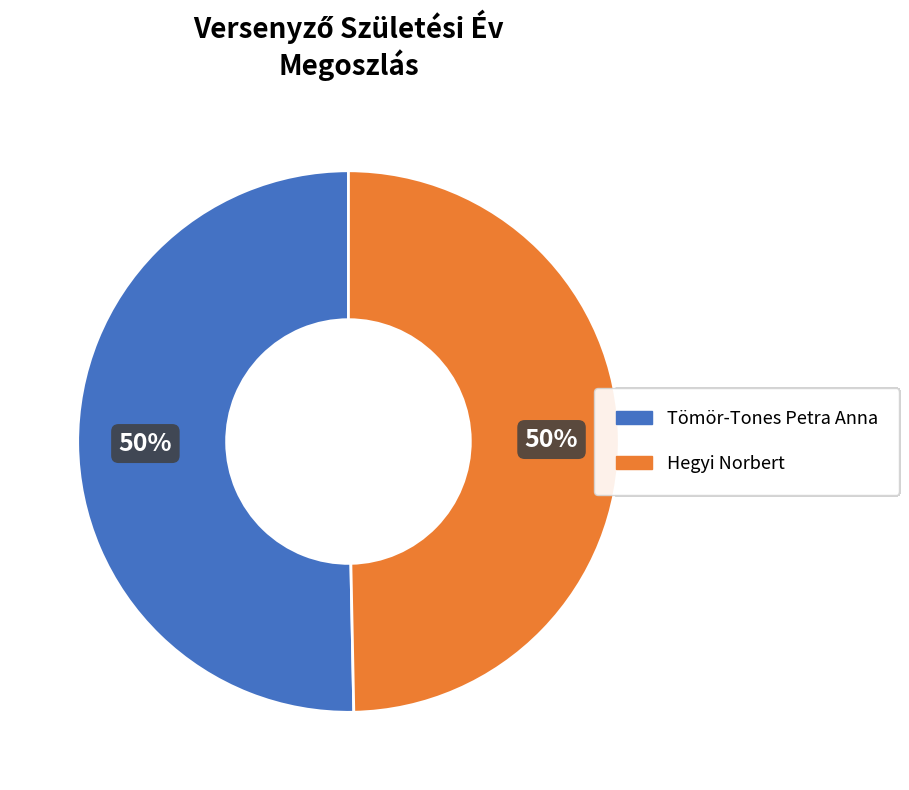

To the nearest percent, what percentage of the pie is Hegyi Norbert?

50%